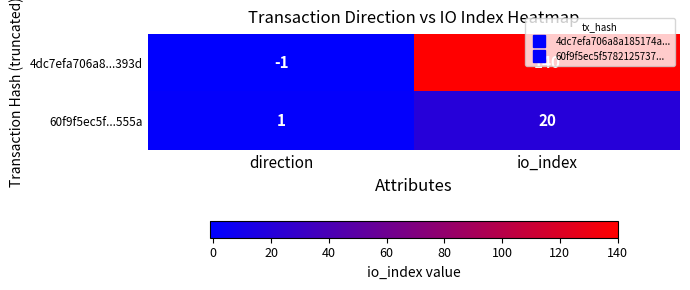

What is the difference between the 60f9f5ec5f...555a values at direction and io_index?

19